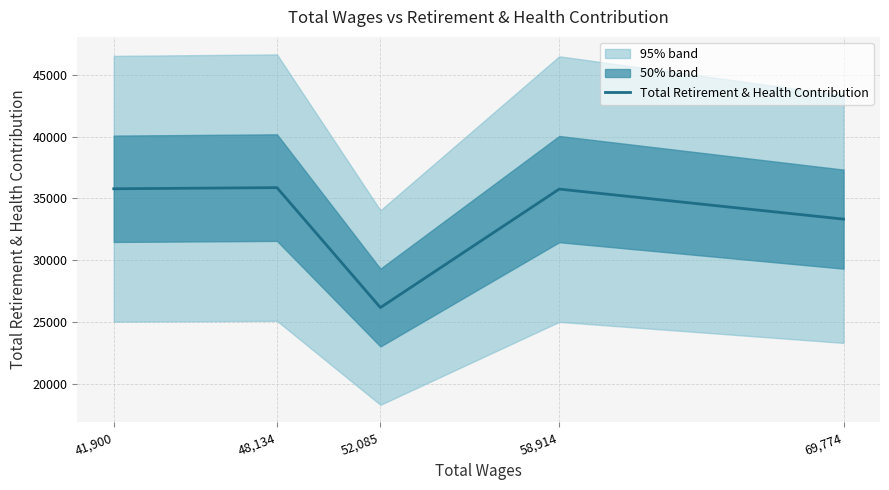

What is the difference between the values at 52,085 and 69,774?

7145